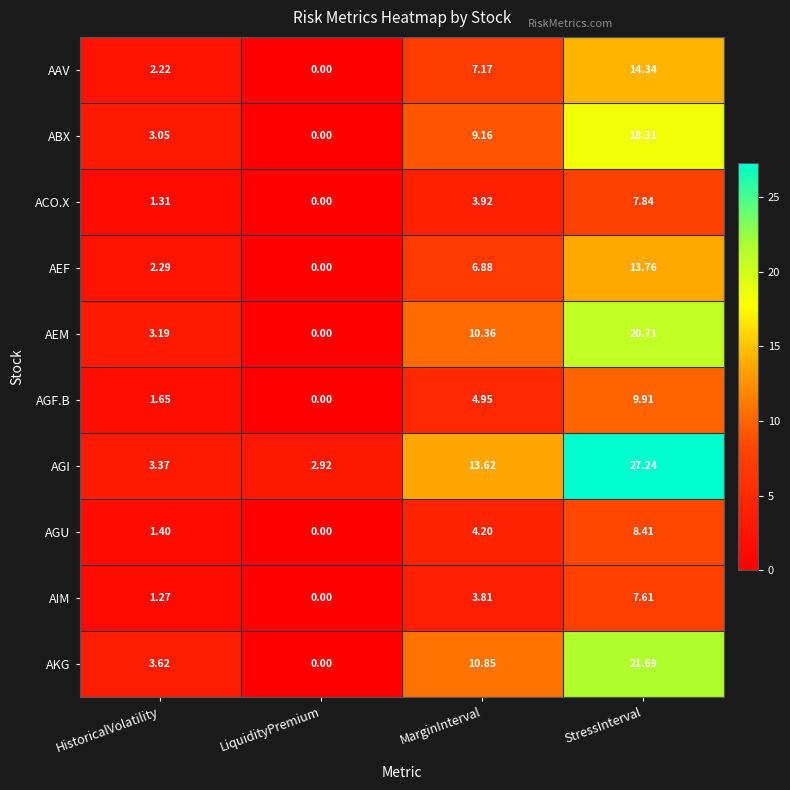

At how many categories does at least one series exceed 21?

1